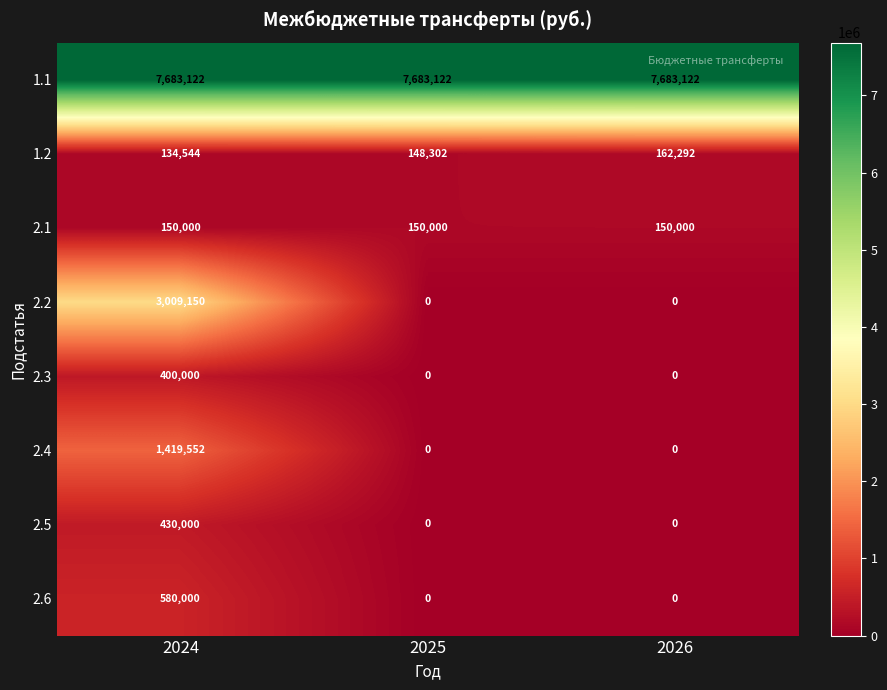

True or false: 2.4 has a value of 670109 at 2024.

False